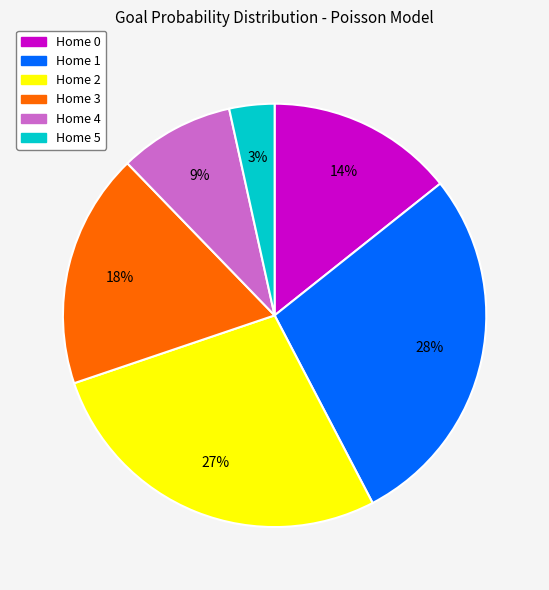

Which category has the smallest portion of the pie?

Home 5